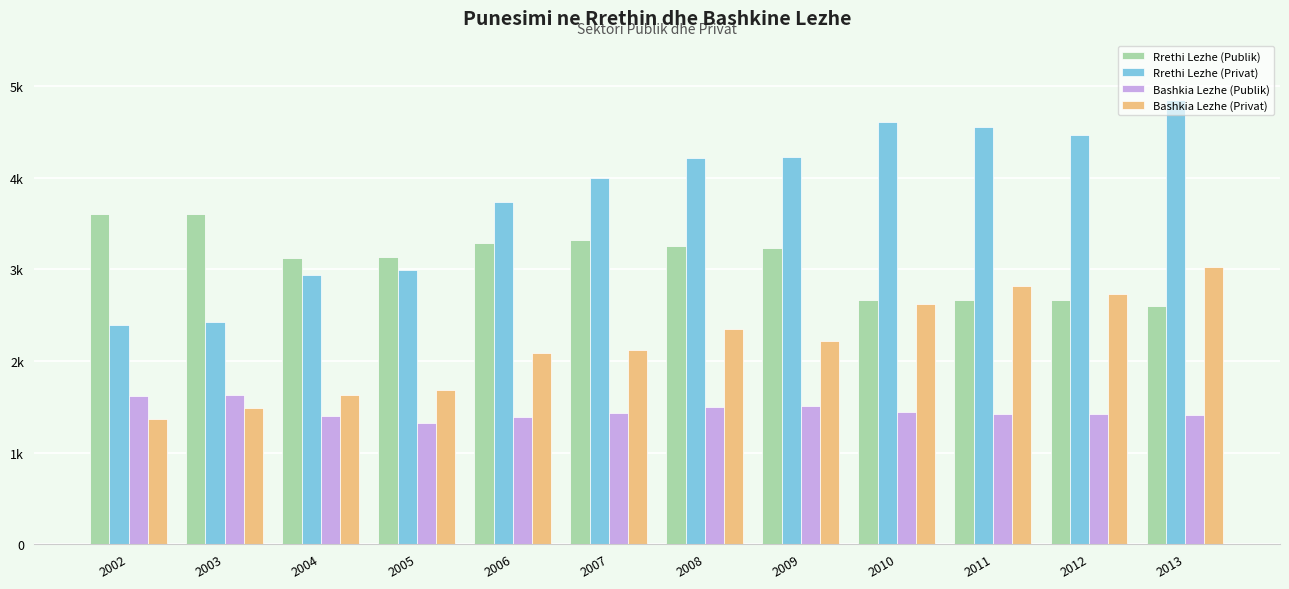

Is the value of Bashkia Lezhe (Publik) at 2008 greater than the value of Rrethi Lezhe (Publik) at 2013?

No